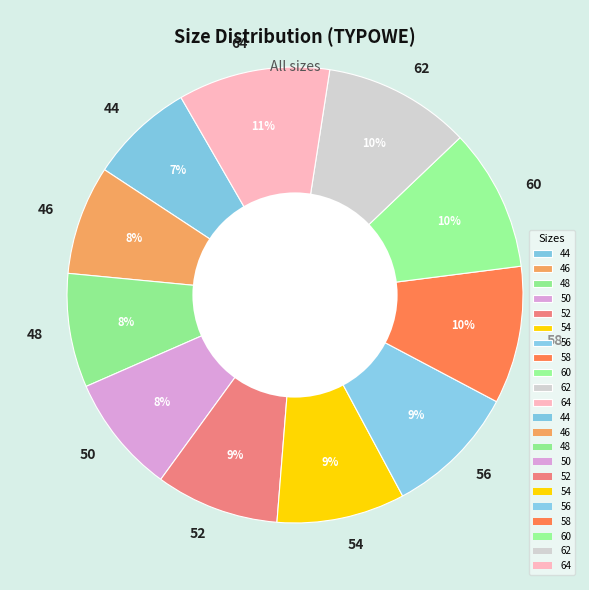

What is the ratio of the value at 52 to the value at 48?

1.1